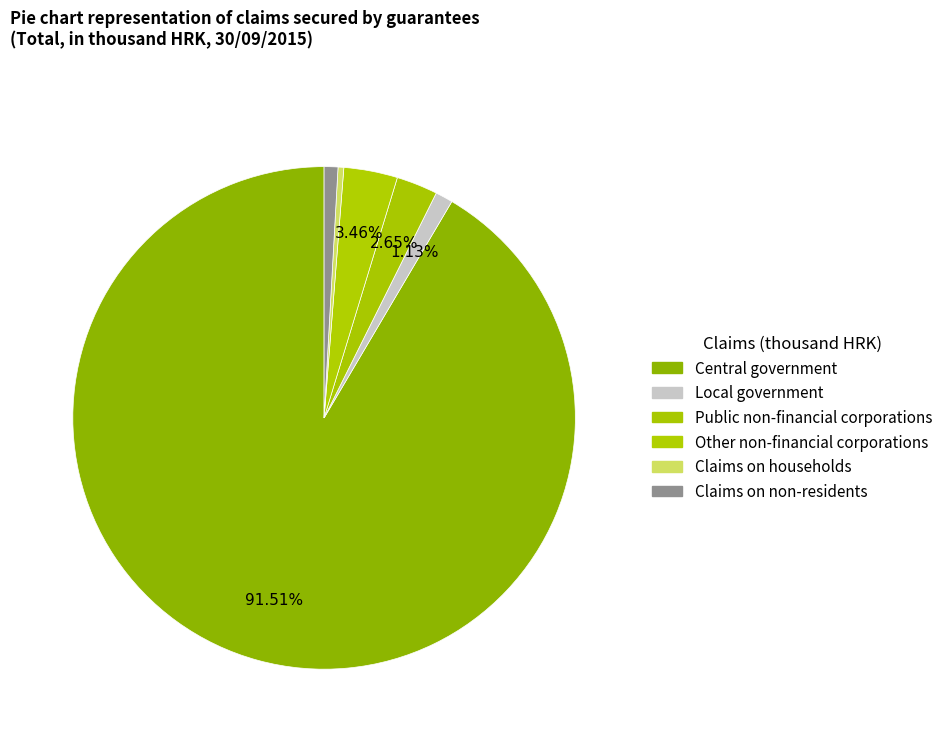

Does any single category account for the majority?

Yes